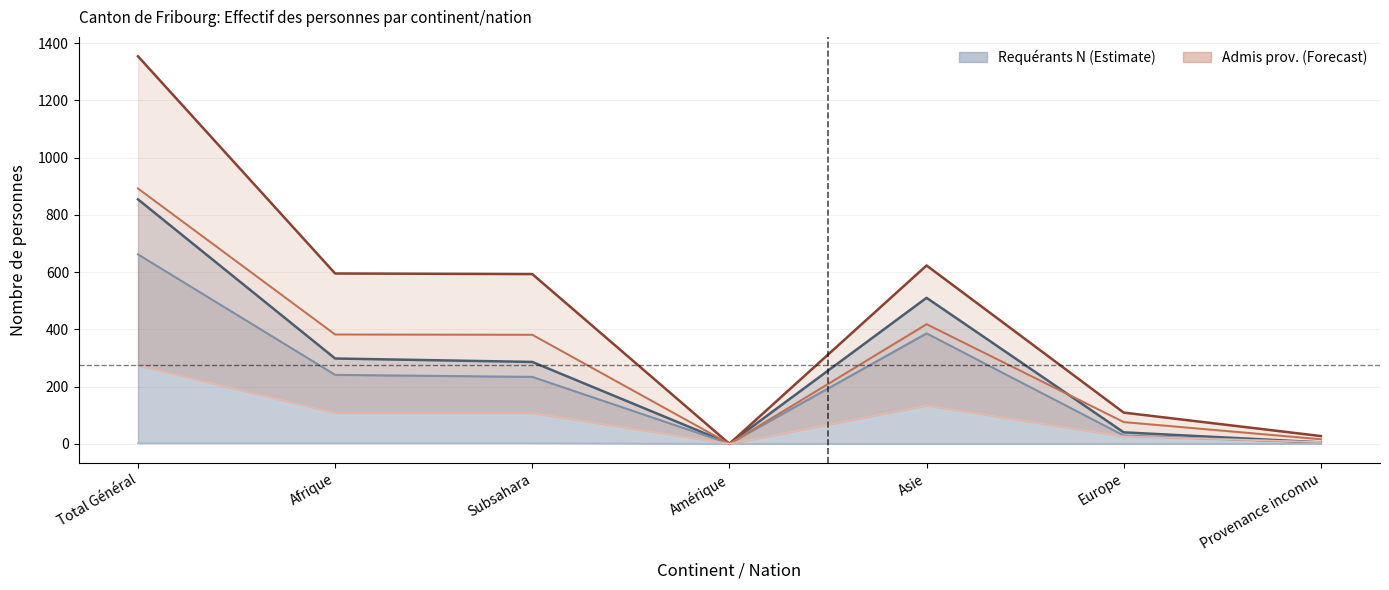

Reading right to left, what are all the values shown in this chart?

Total (col_2): 5	40	510	1	286	298	854
Potentiellement actifs N (col_3): 5	29	386	1	234	241	662
Actifs N (col_4): 0	0	0	0	2	2	2
Total AP (col_7): 27	109	623	0	593	595	1354
Potentiellement actifs AP (col_8): 16	76	418	0	381	382	892
Actifs AP (col_9): 6	26	134	0	108	108	274